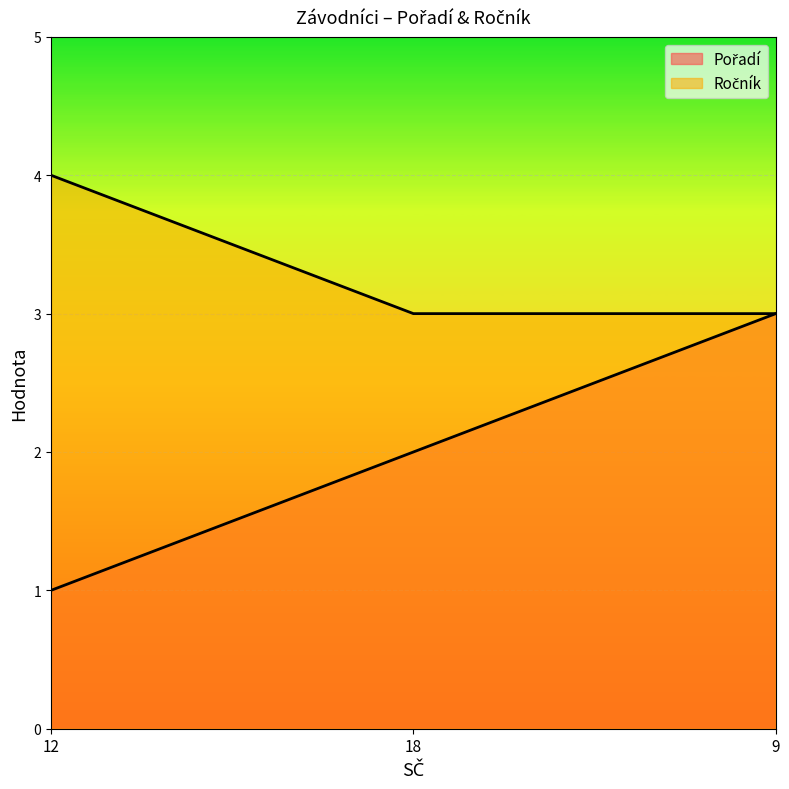

Does the chart display data point markers on the line(s)?

No